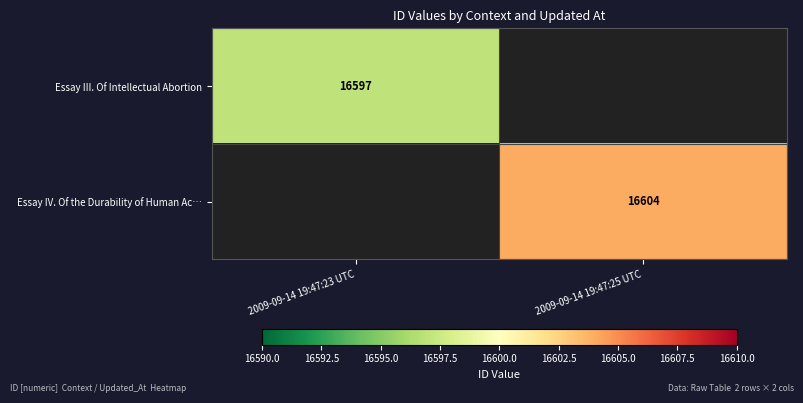

Which category has the lowest value across all series?

2009-09-14 19:47:23 UTC